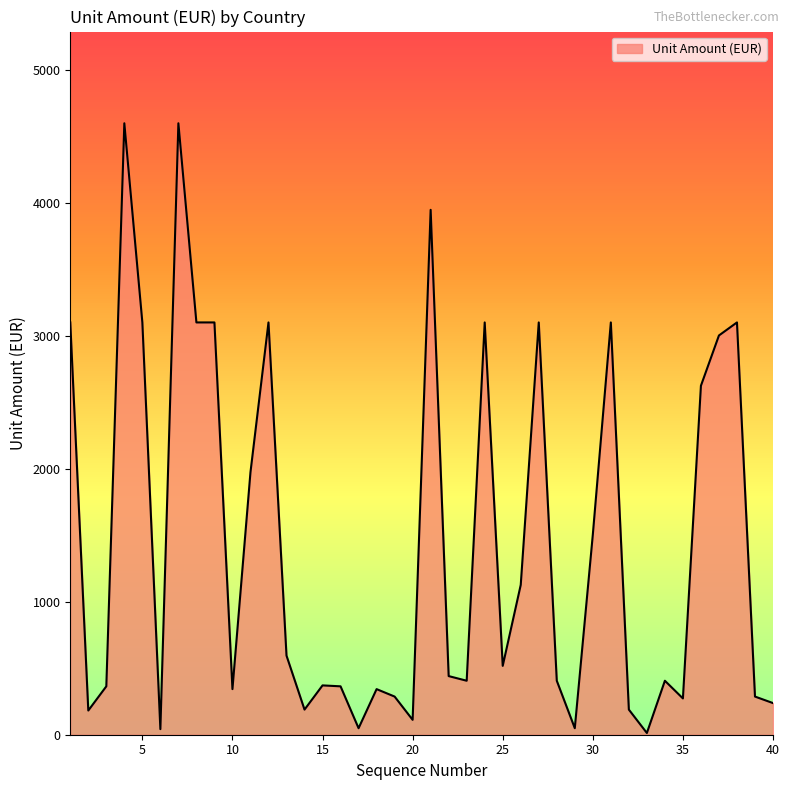

What is the greatest value displayed?

4599